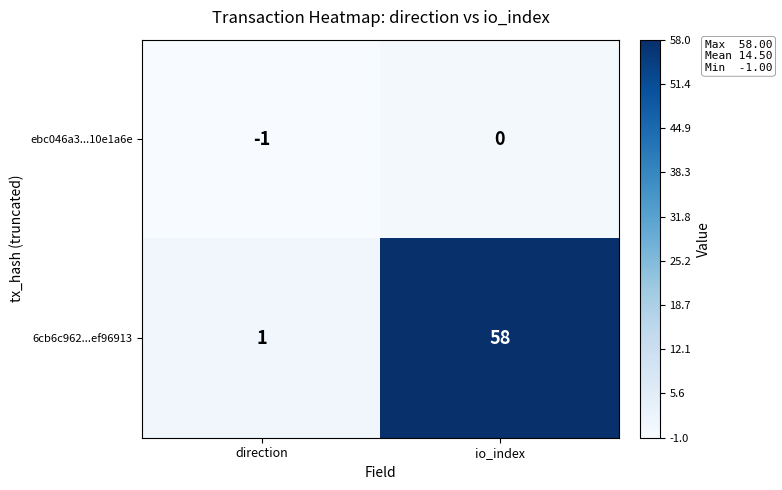

Which category has the lowest value across all series?

direction